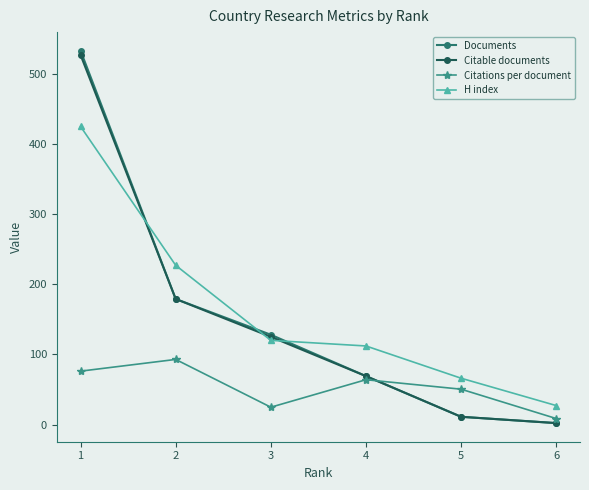

Rank the categories by Citations per document value from highest to lowest.

2, 1, 4, 5, 3, 6